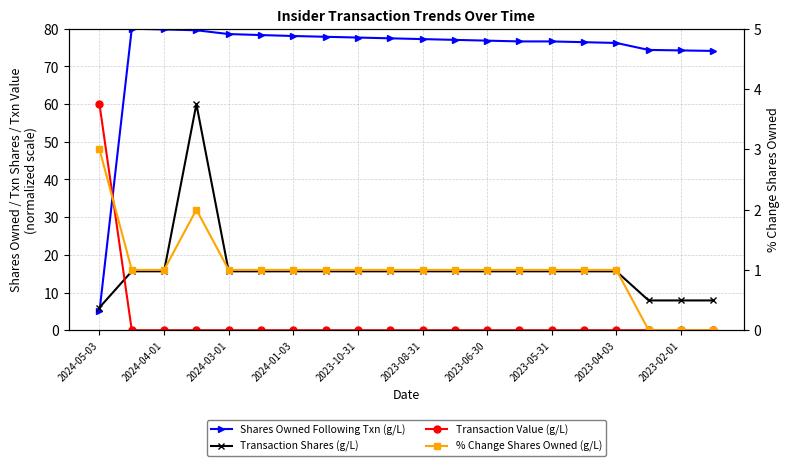

Is this an area chart (filled region under the line)?

No